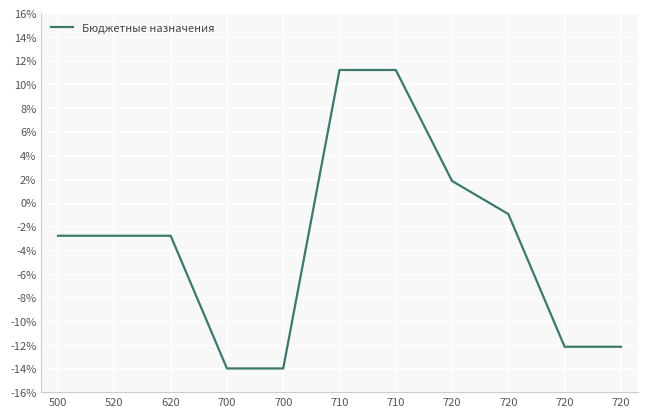

What is the minimum value shown in the chart?

-14.0